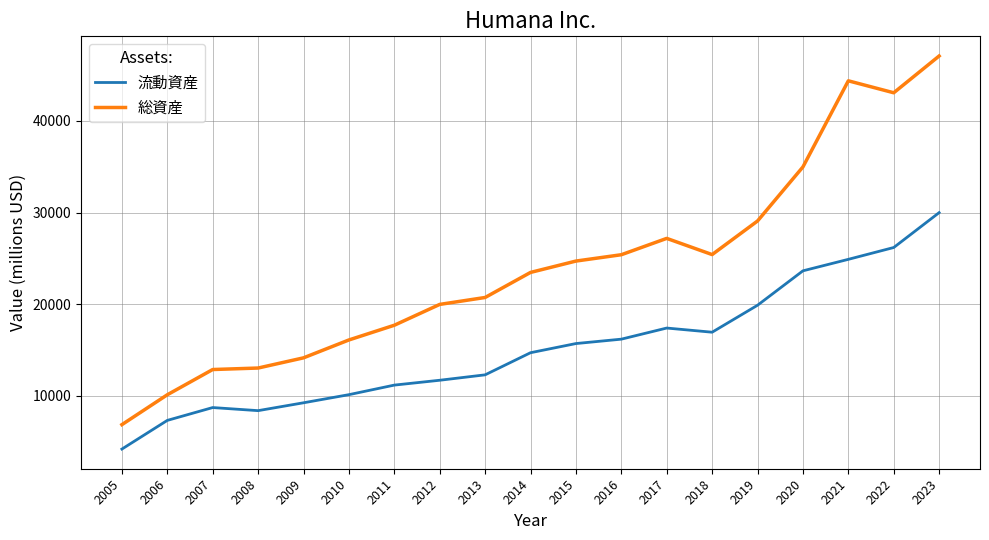

How many lines are shown in the chart?

2